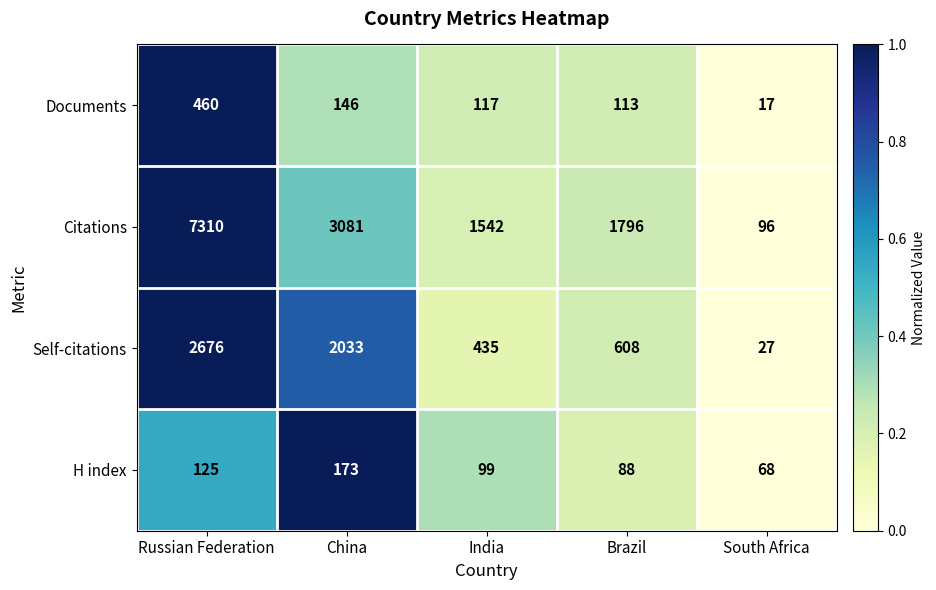

What is the sum of the Citations values at India and China?

4623